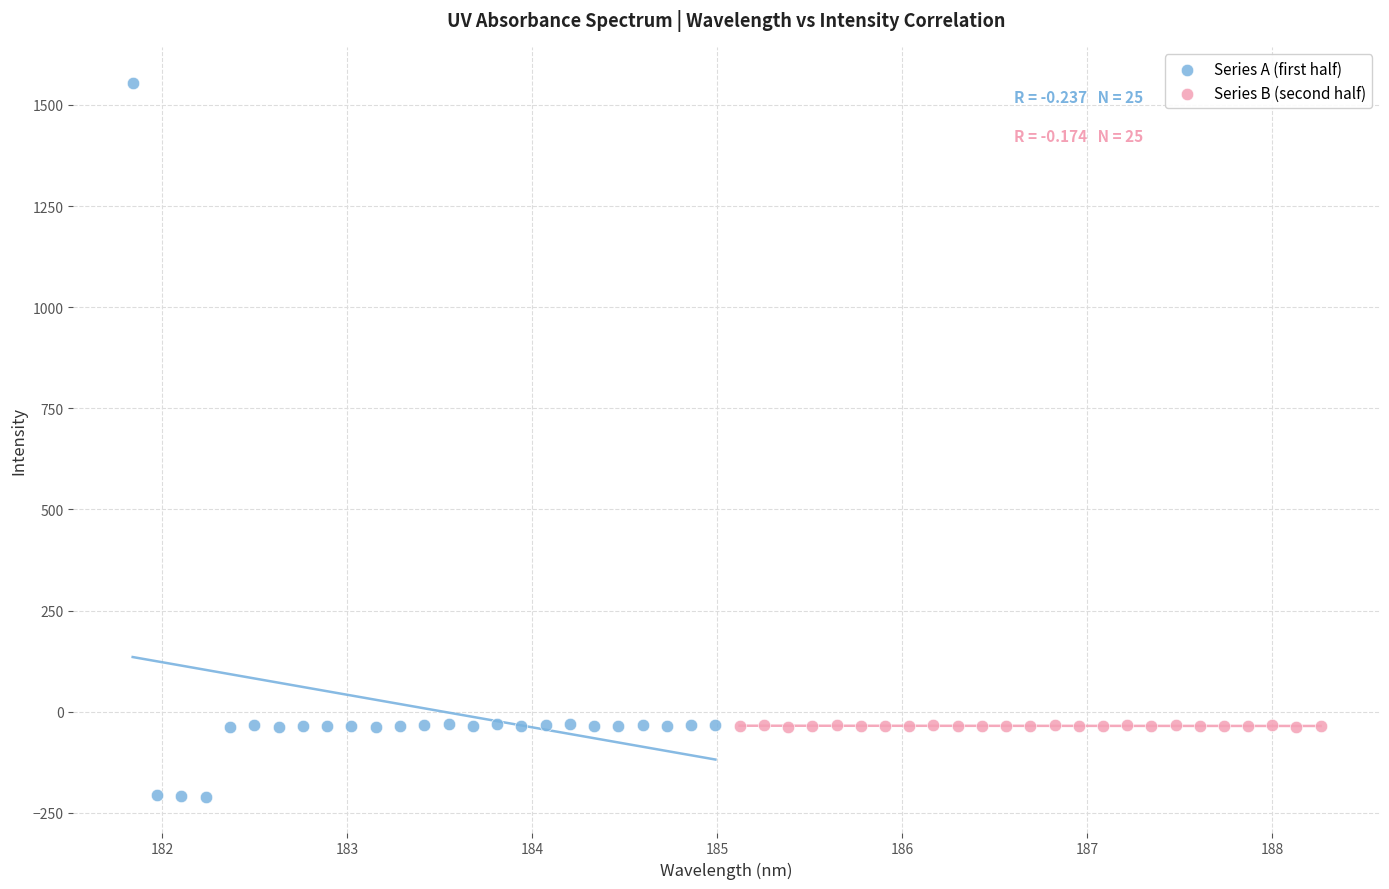

Which series has the widest spread of Y values?

Series A (first half)